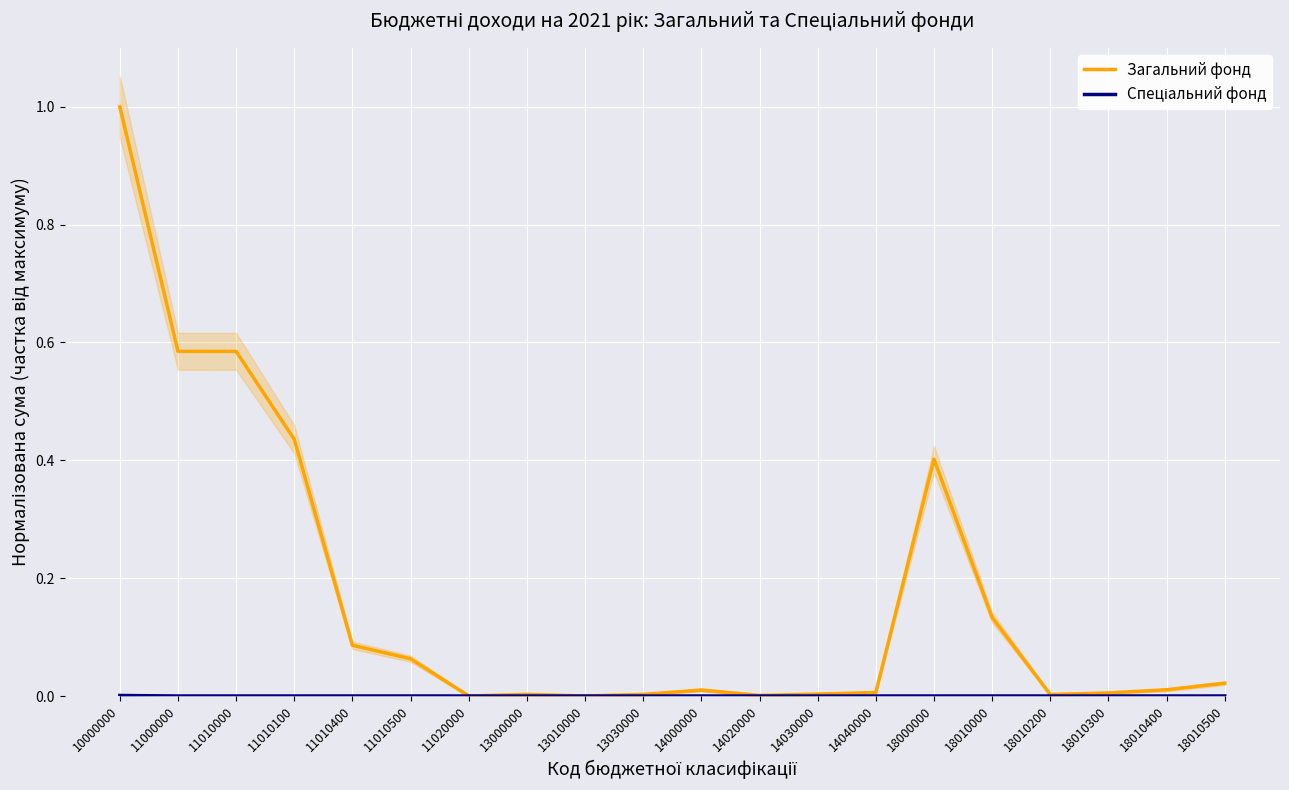

Which category has the lowest value across all series?

11000000